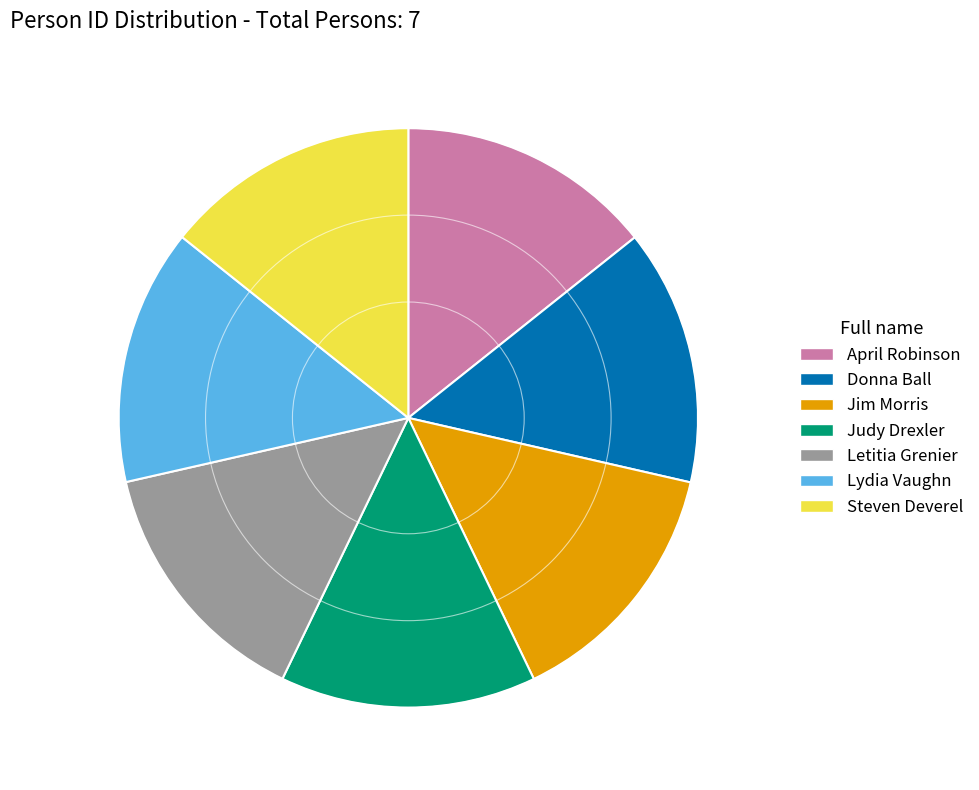

The Lydia Vaughn slice represents 14% of the pie. True or false?

True